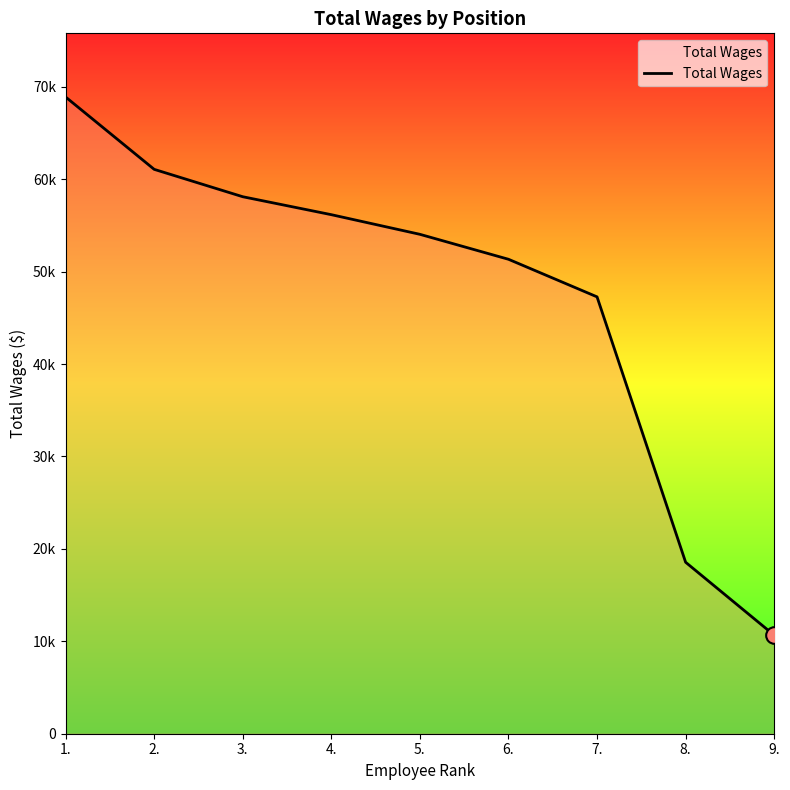

What is the change in value from 2. to 5.?

-7030